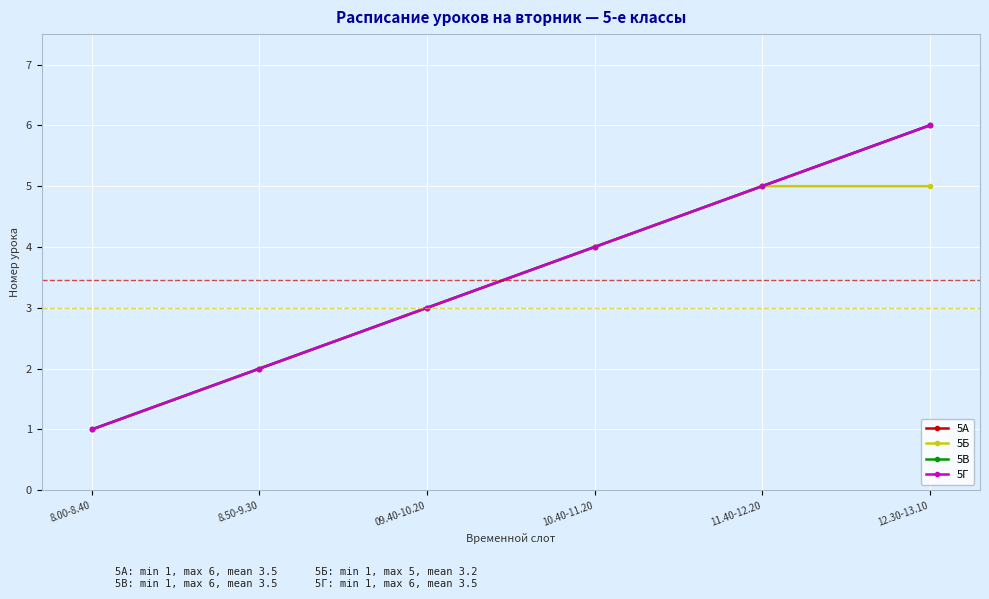

What is the label of the 5th point from the left?

11.40-12.20